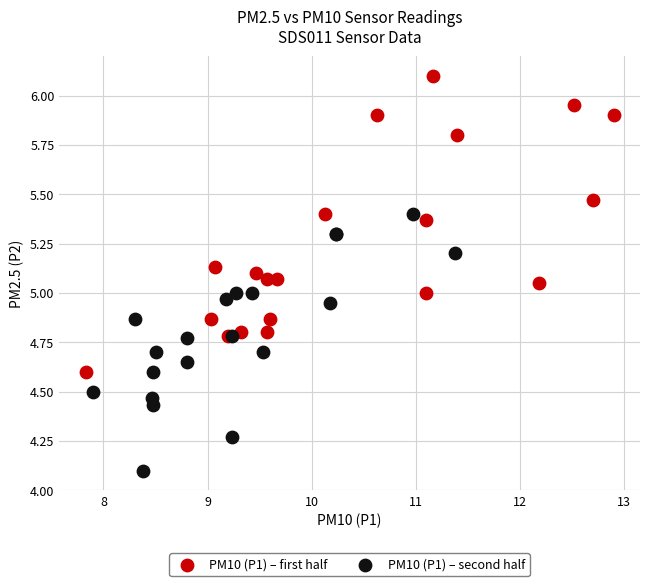

Which series reaches the maximum Y coordinate?

PM10 (P1) – first half